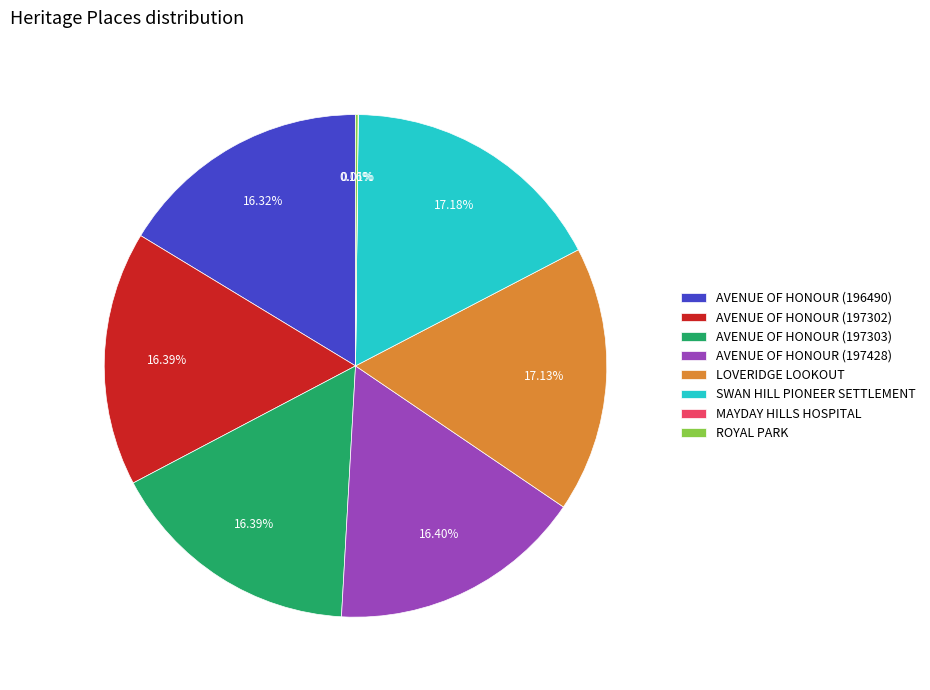

Approximately how many times larger is the value at LOVERIDGE LOOKOUT compared to AVENUE OF HONOUR (197303)?

1.0